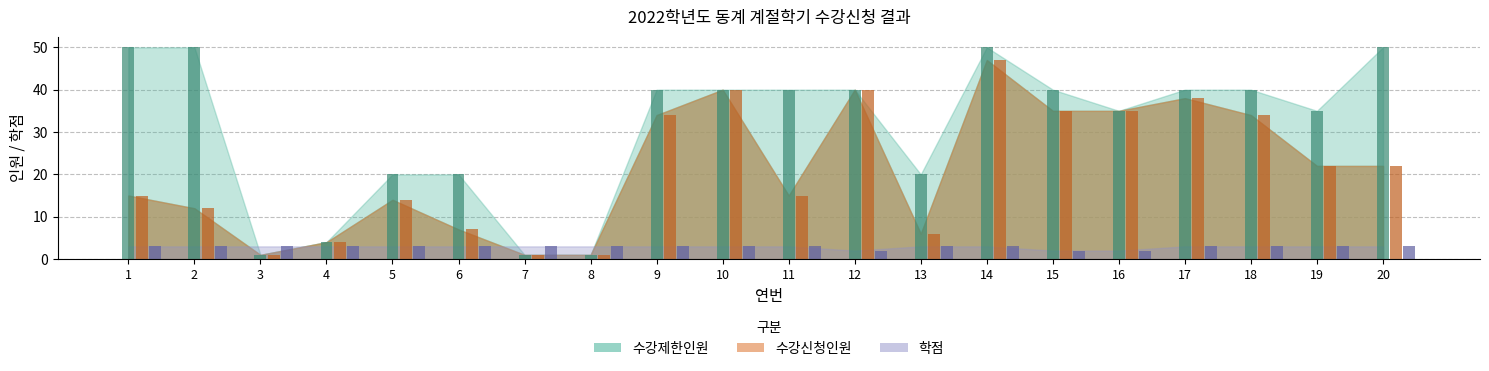

At which category is the sum across all series the highest?

14